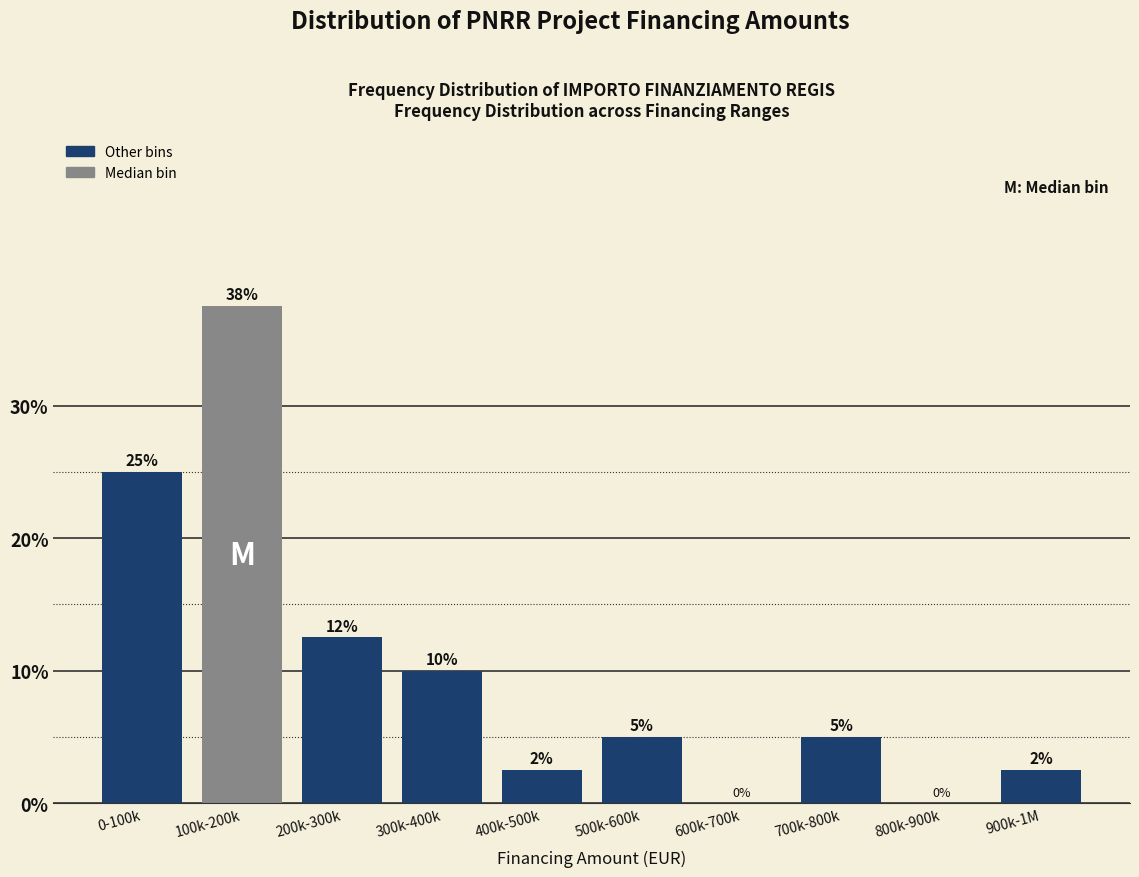

At which label does the data first exceed 5?

0-100k